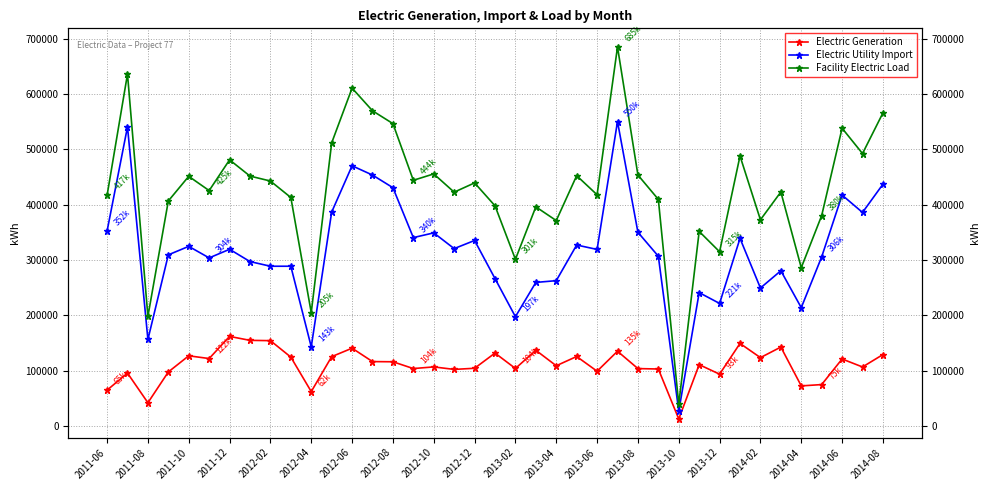

Which has a higher value, 2011-10 or 2011-06?

2011-10